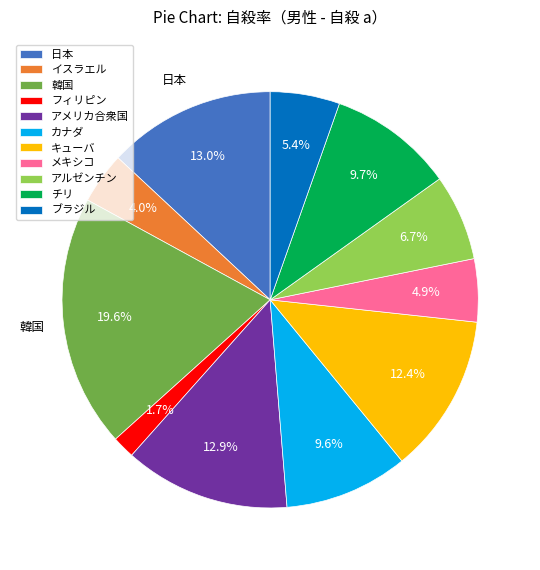

How many slices are in this pie chart?

11